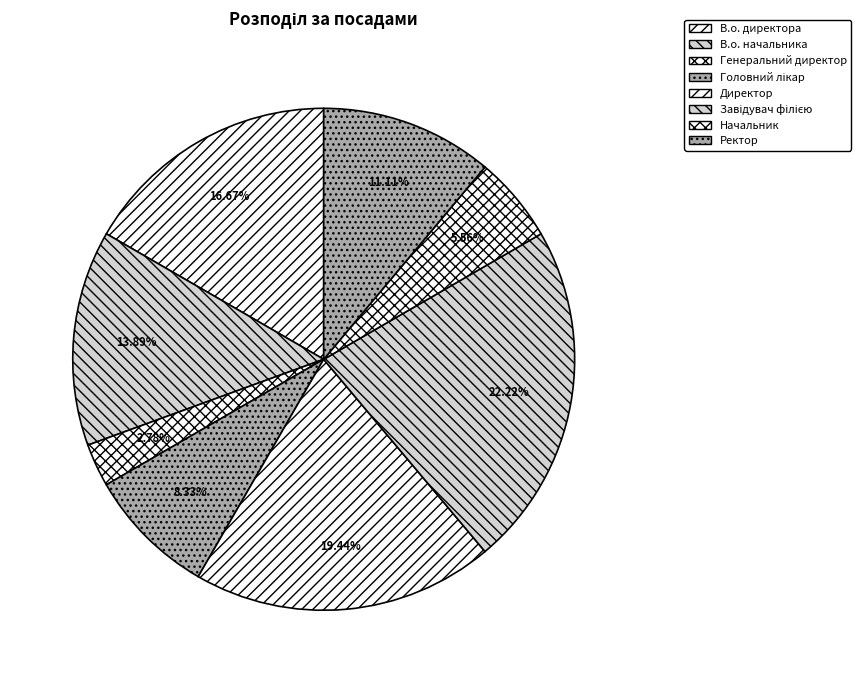

What percentage do Директор and Завідувач філією together represent?

41.7%